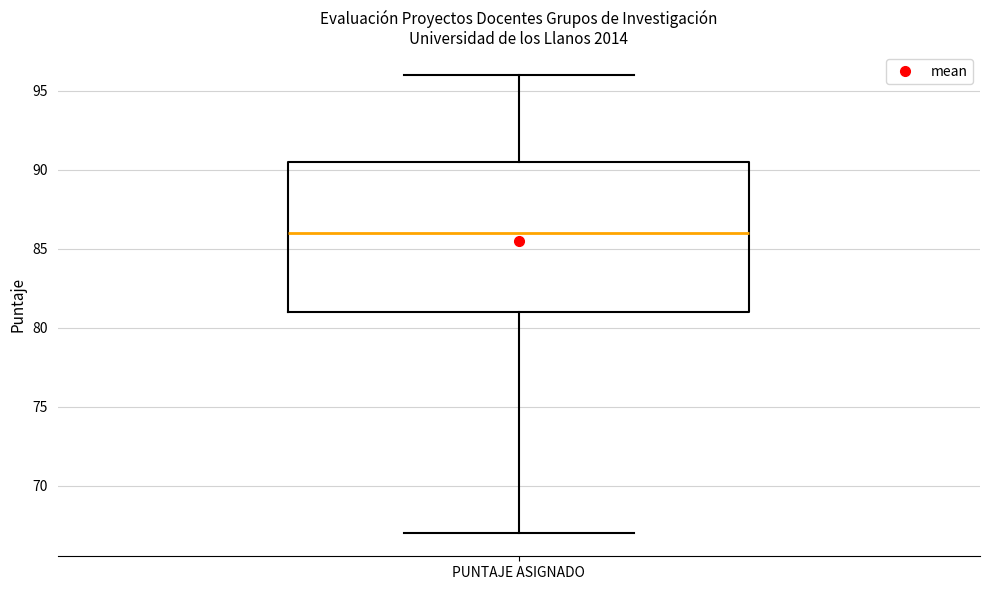

Where does the upper whisker of the box for PUNTAJE ASIGNADO end on the y-axis? The values are not printed on the chart, so give them approximately, as read against the axis.

96.0